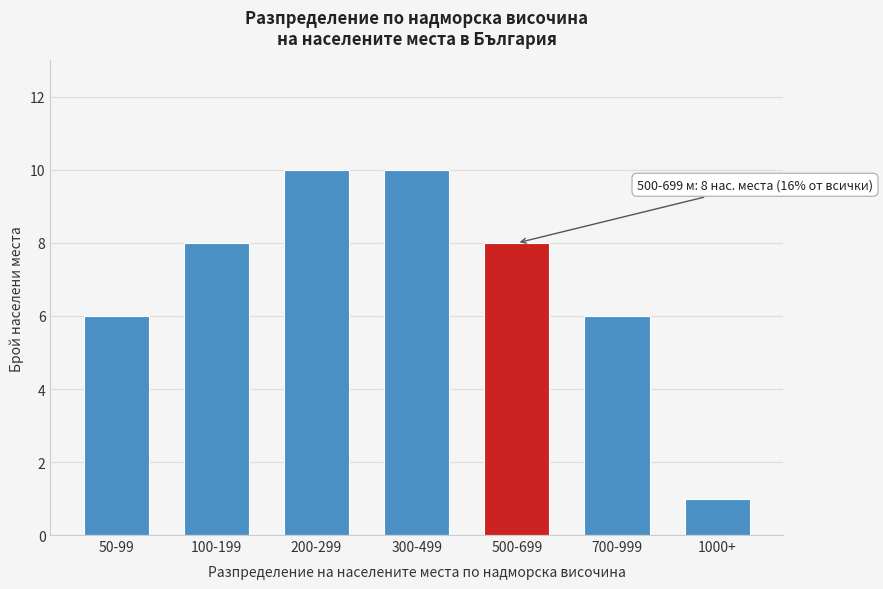

Reading left to right, extract all data points from this chart.

50-99=6	100-199=8	200-299=10	300-499=10	500-699=8	700-999=6	1000+=1